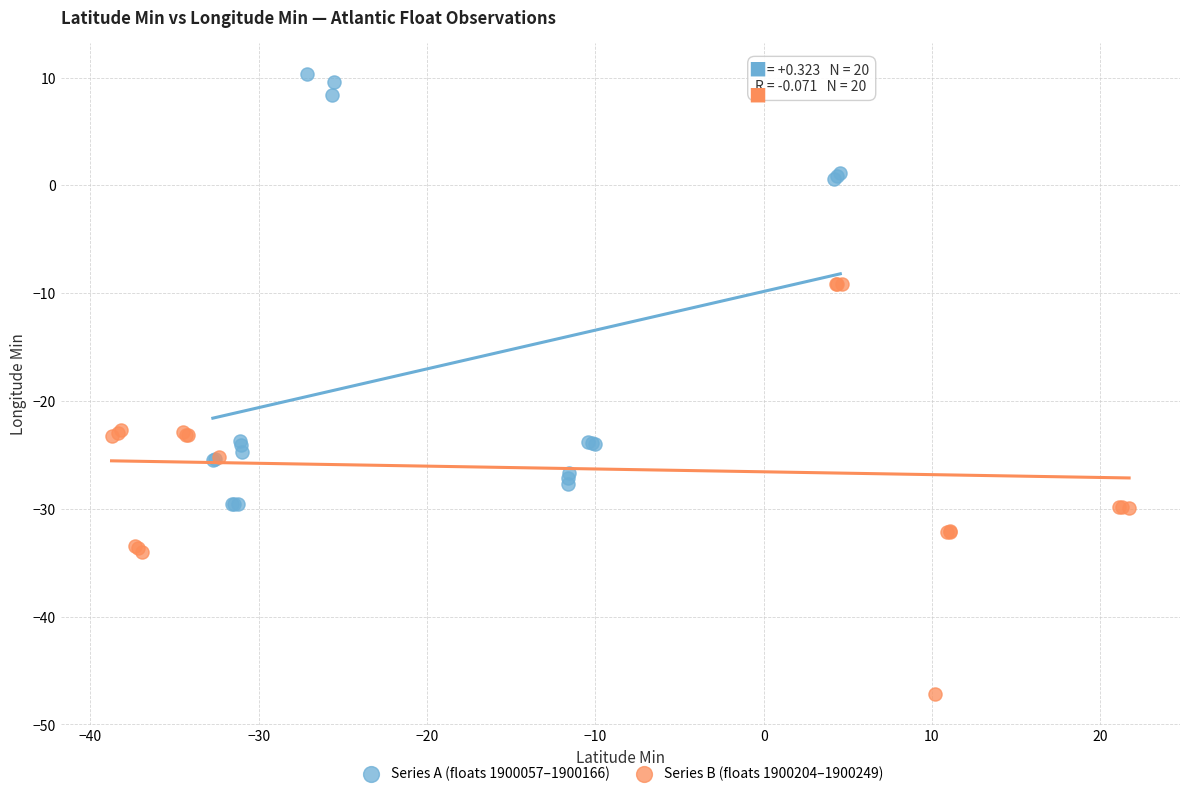

Which series contains the lowest Y value?

Series B (floats 1900204–1900249)